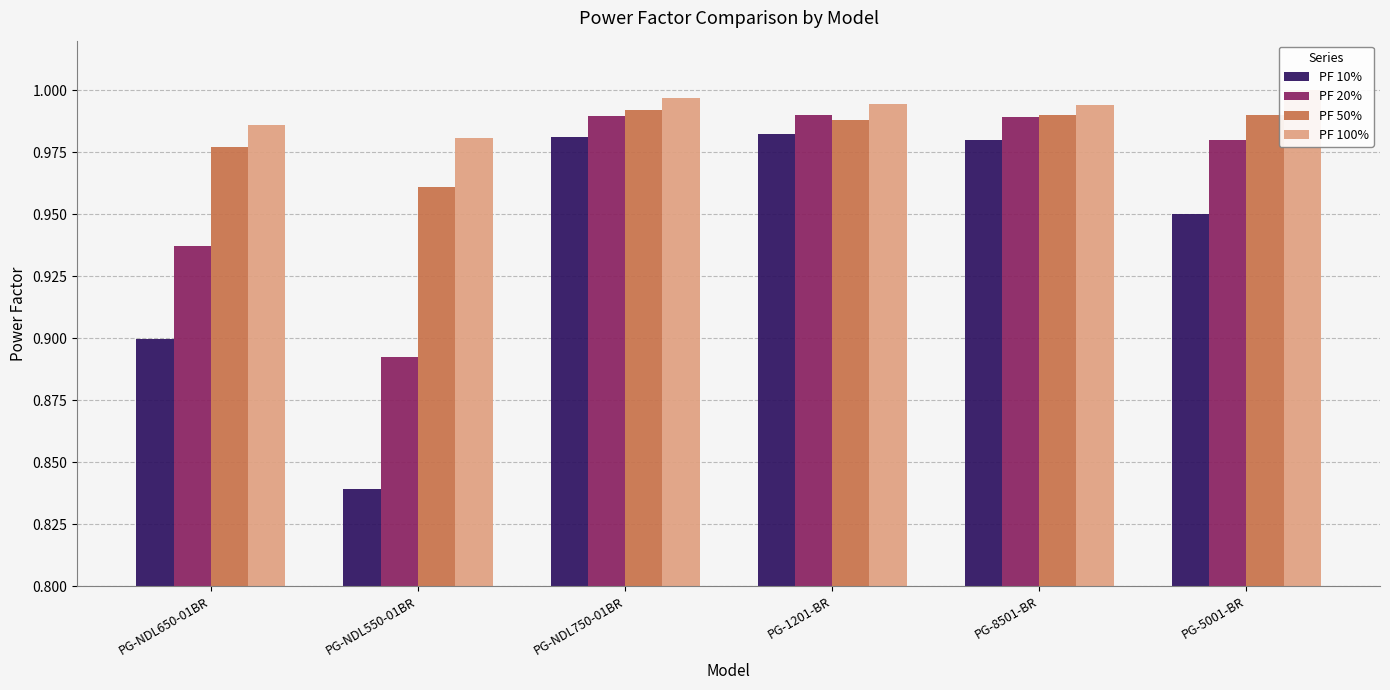

What is the minimum value shown in the chart?

0.8